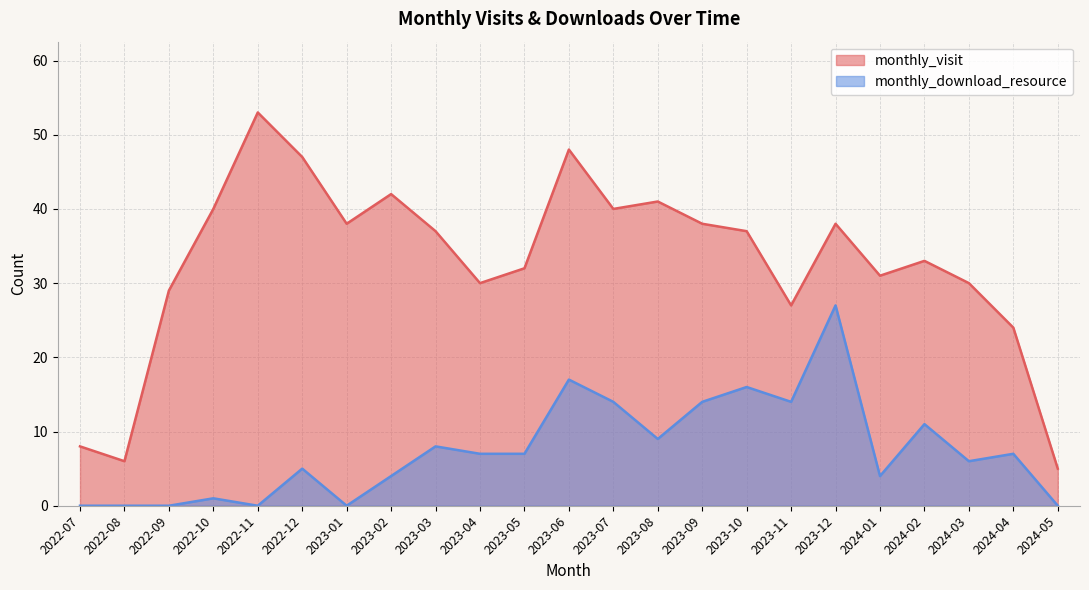

Rank the categories by monthly_download_resource value from lowest to highest.

2022-07, 2022-08, 2022-09, 2022-11, 2023-01, 2024-05, 2022-10, 2023-02, 2024-01, 2022-12, 2024-03, 2023-04, 2023-05, 2024-04, 2023-03, 2023-08, 2024-02, 2023-07, 2023-09, 2023-11, 2023-10, 2023-06, 2023-12